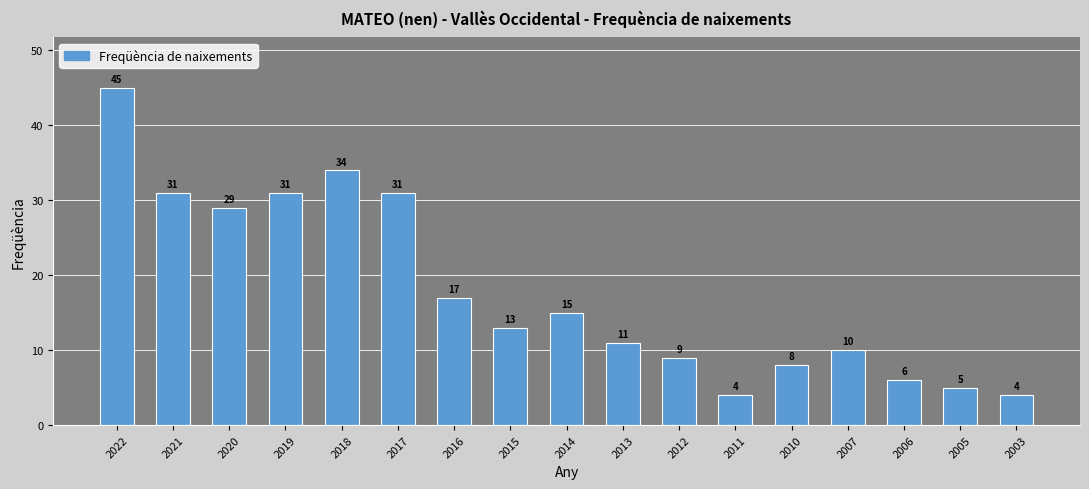

Read the value at 2014, to the nearest 5.

15